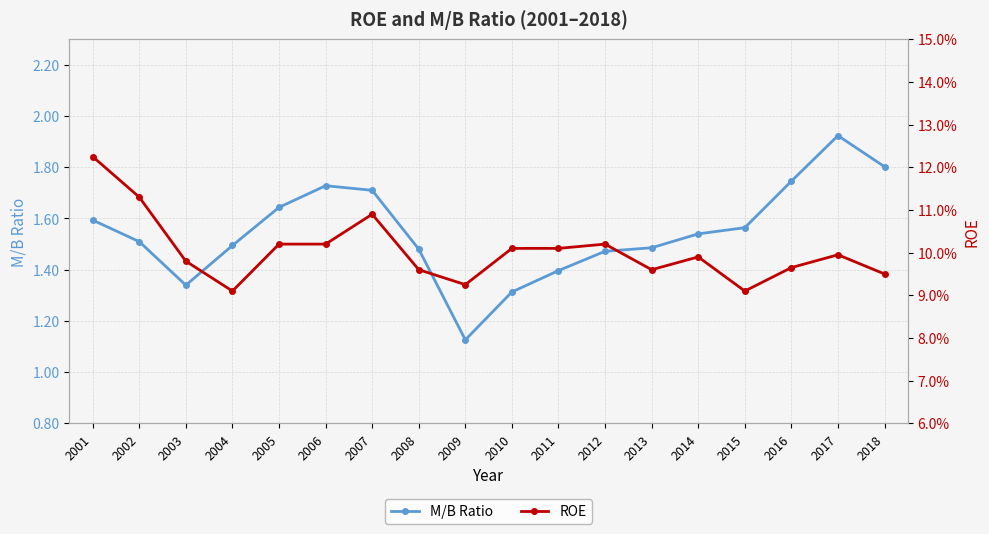

Reading left to right, what are all the values shown in this chart?

M/B Ratio: 2001=1.6	2002=1.5	2003=1.3	2004=1.5	2005=1.6	2006=1.7	2007=1.7	2008=1.5	2009=1.1	2010=1.3	2011=1.4	2012=1.5	2013=1.5	2014=1.5	2015=1.6	2016=1.7	2017=1.9	2018=1.8
ROE: 2001=0.1	2002=0.1	2003=0.1	2004=0.1	2005=0.1	2006=0.1	2007=0.1	2008=0.1	2009=0.1	2010=0.1	2011=0.1	2012=0.1	2013=0.1	2014=0.1	2015=0.1	2016=0.1	2017=0.1	2018=0.1